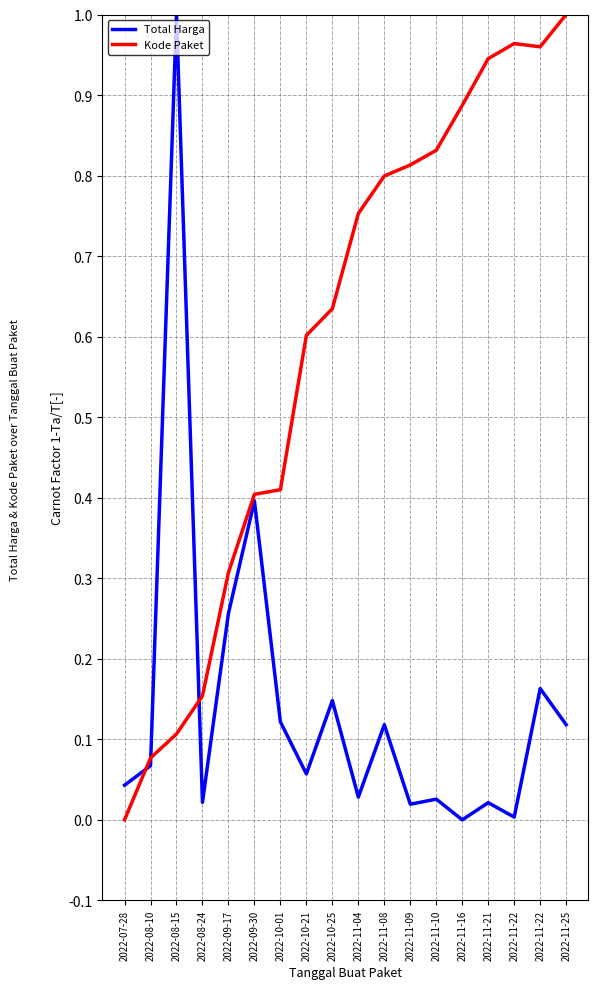

What are all the series names shown in the legend?

Total Harga, Kode Paket